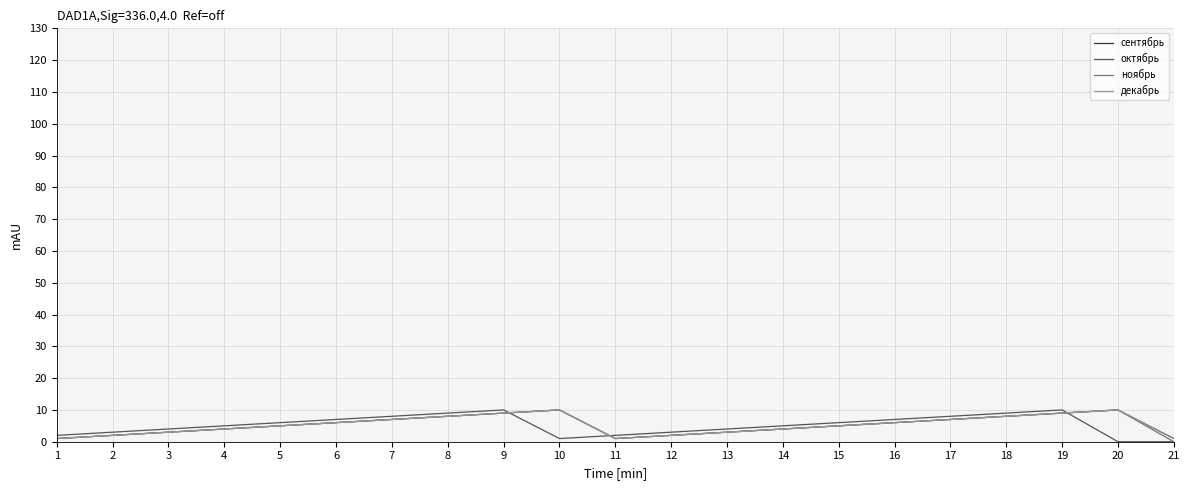

Does the chart display data point markers on the line(s)?

No